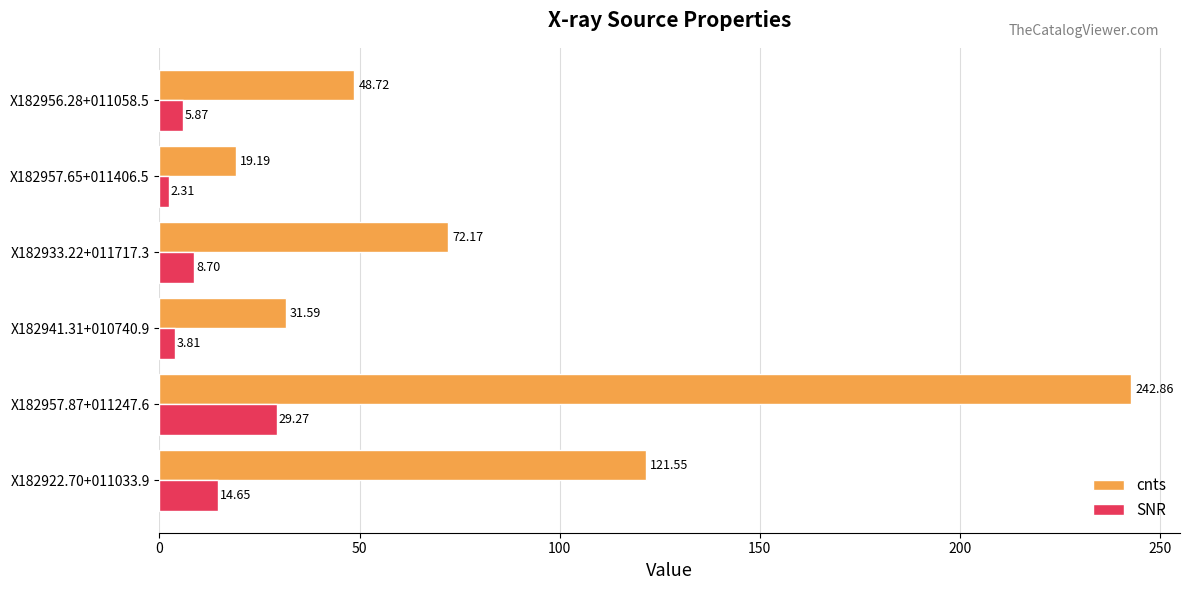

Count the number of categories in the chart.

6